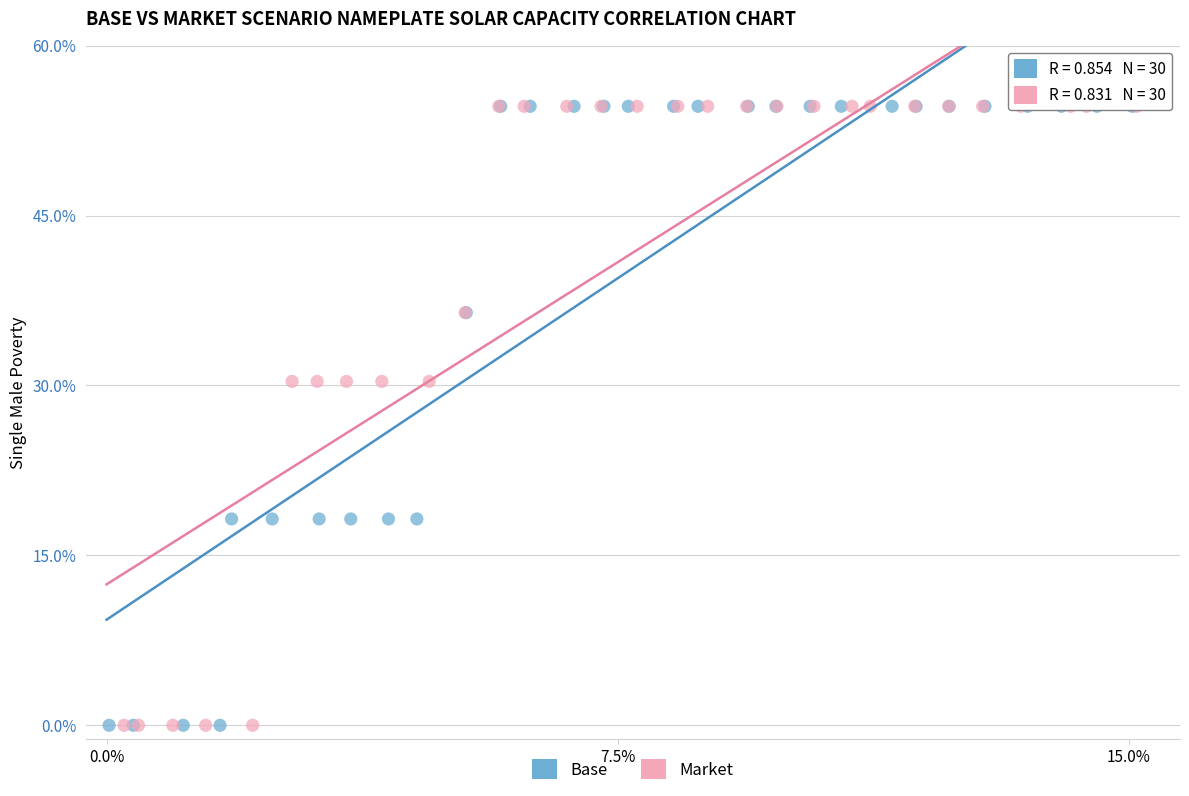

What are all the series names shown in the legend?

Base, Market